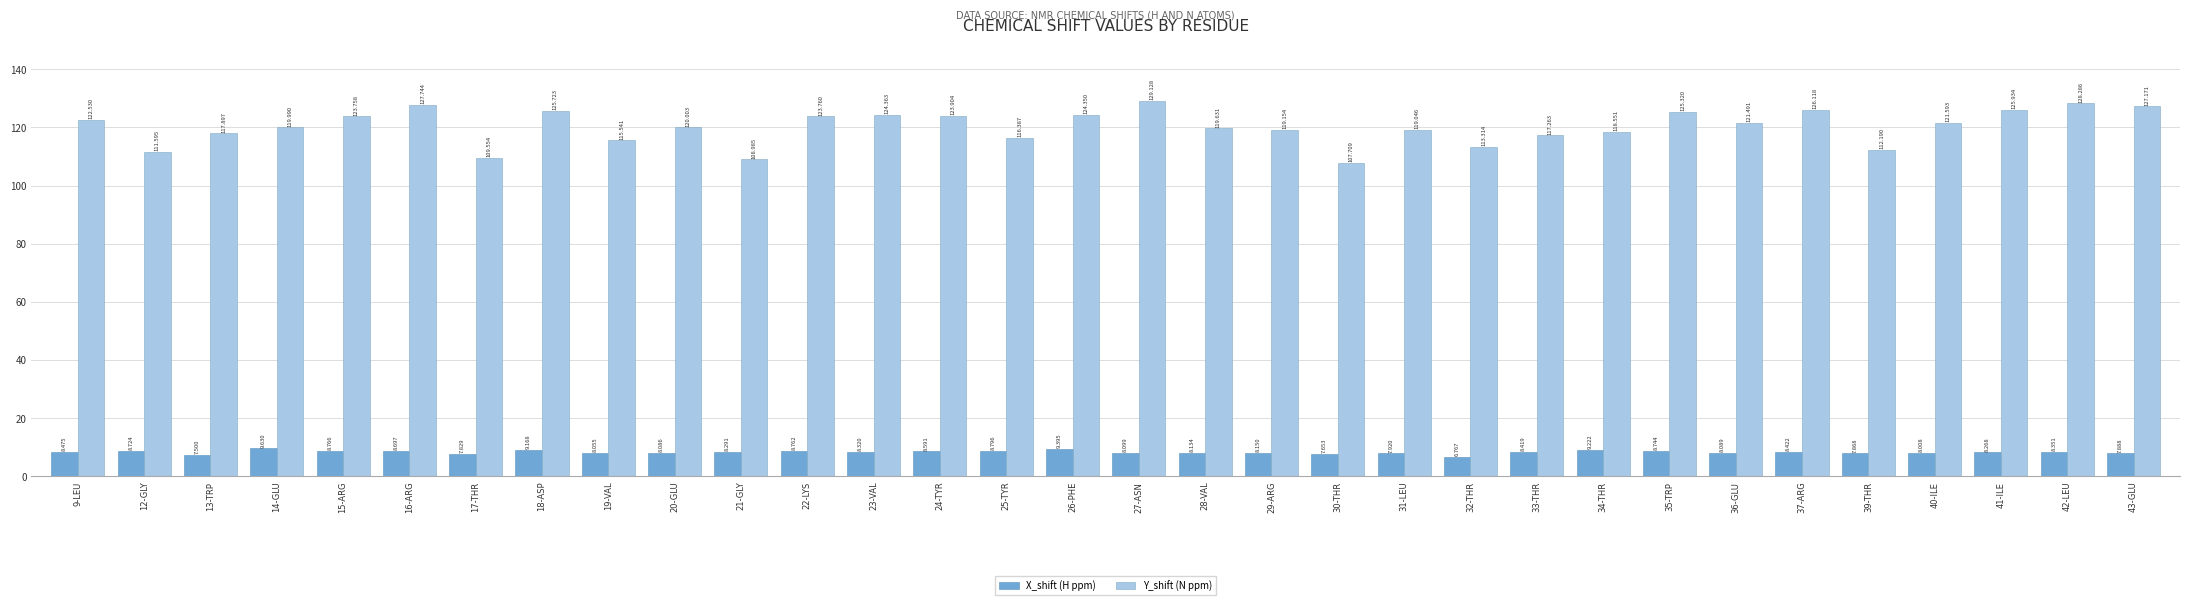

What are all the series names shown in the legend?

X_shift (H ppm), Y_shift (N ppm)